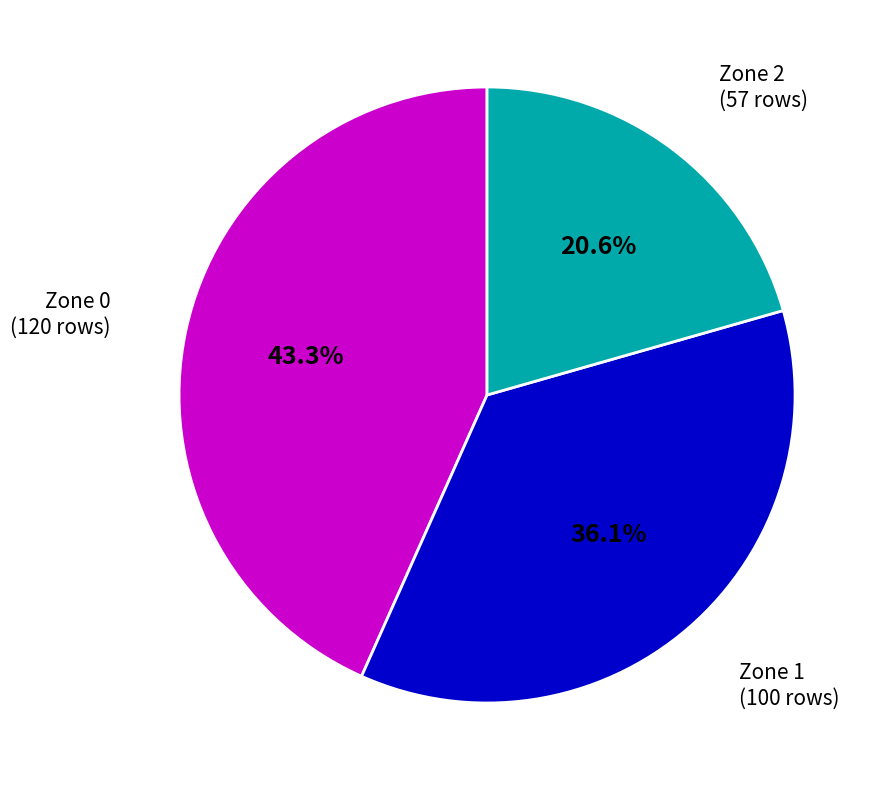

Which slice is the largest?

Zone 0